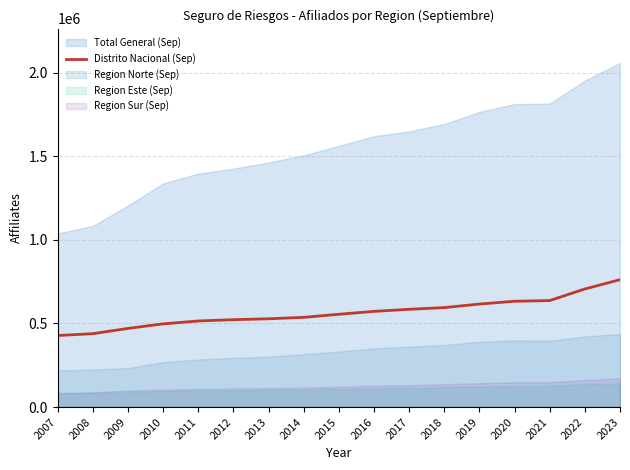

What is the sum of all values?

9599408